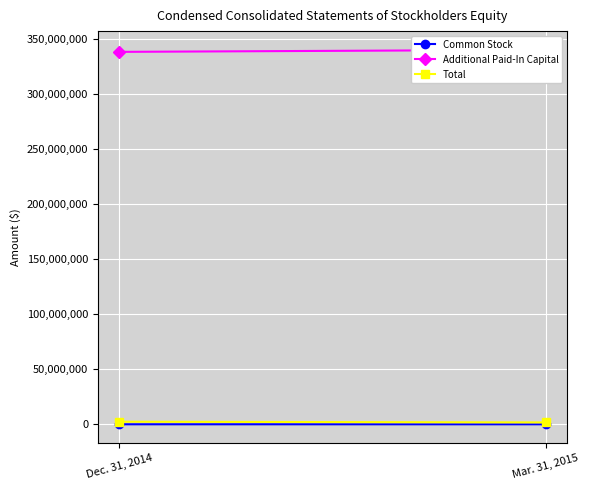

Count the number of categories in the chart.

2